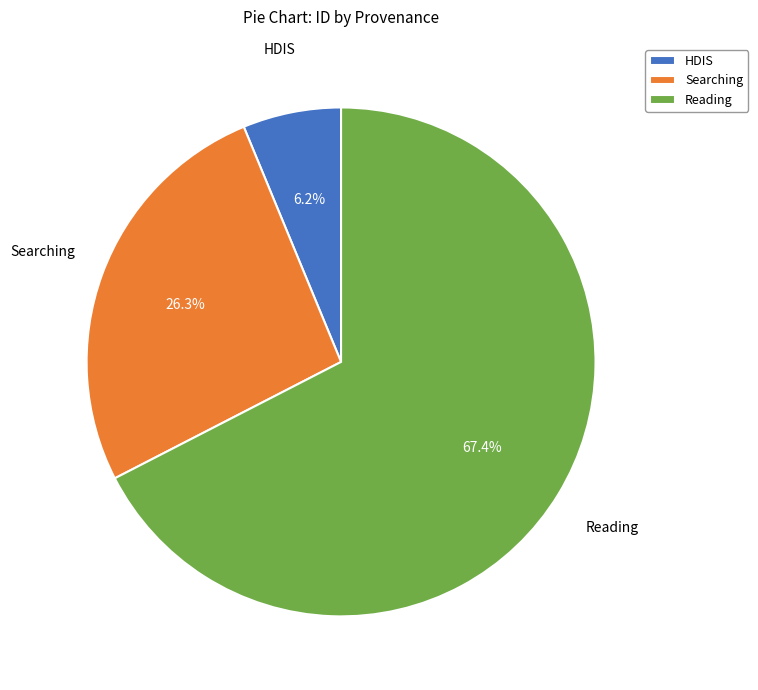

Count the number of slices in the pie.

3